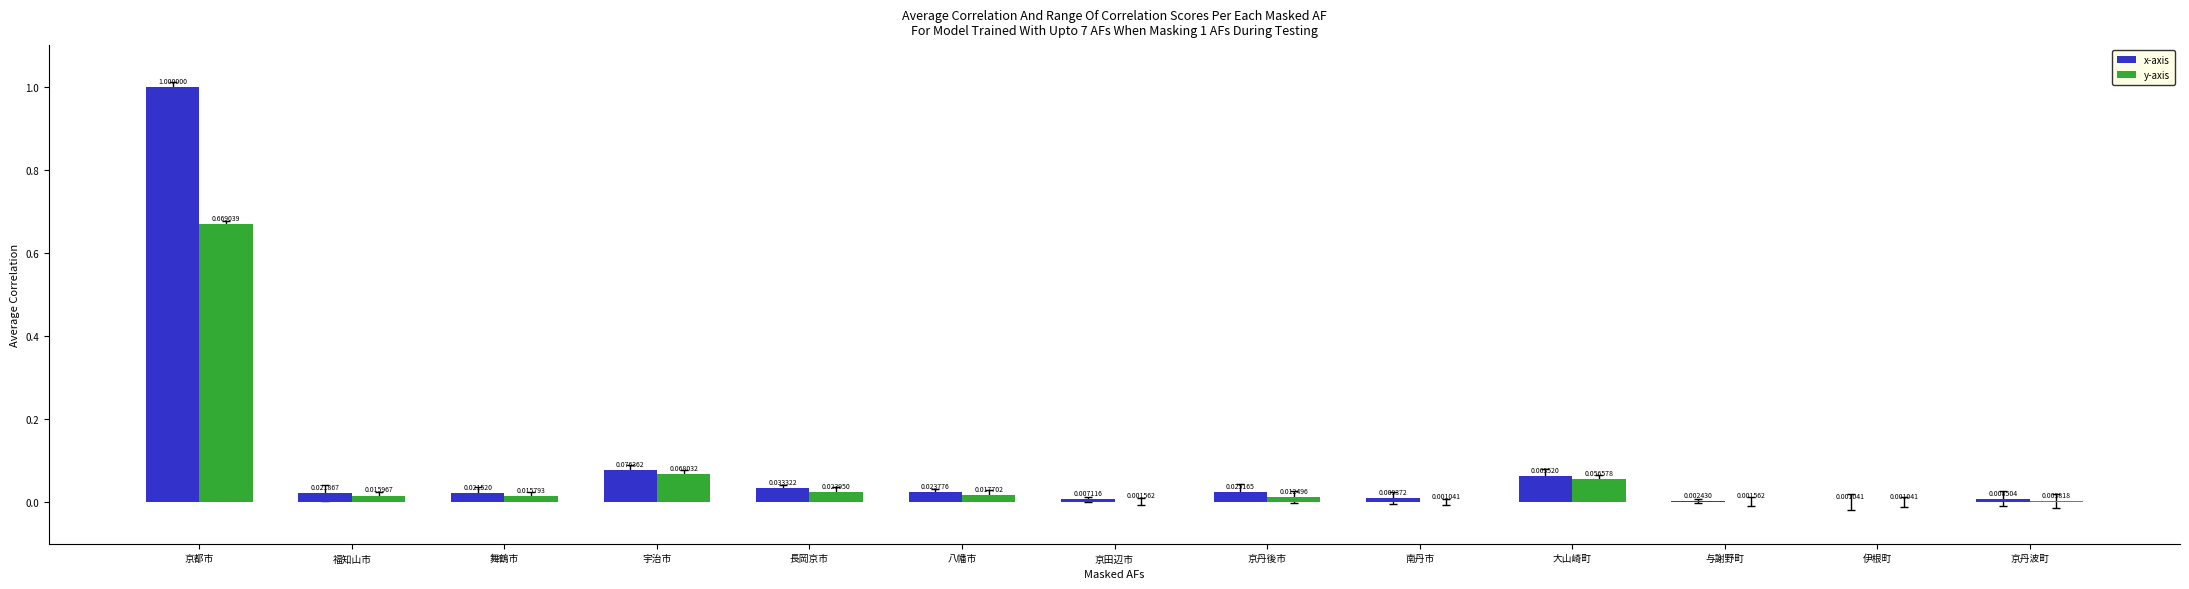

Count the number of data series in this chart.

2